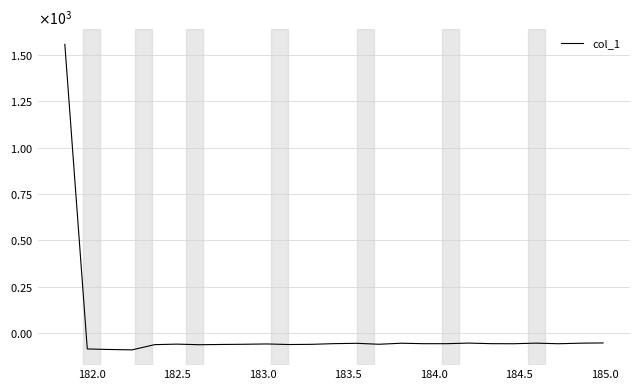

Does the chart have visible grid lines?

Yes